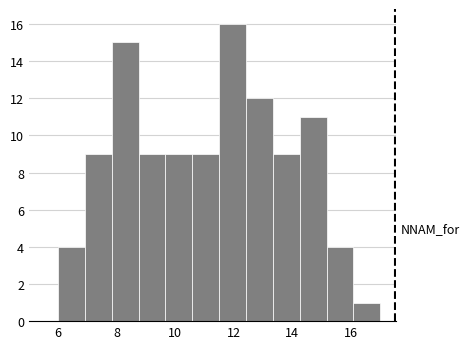

What is the height of the bar covering 6.0 to 7.0 on the x-axis? Neither the bar edges nor the heights are printed on the chart, so give them approximately, as read against the axes.

4